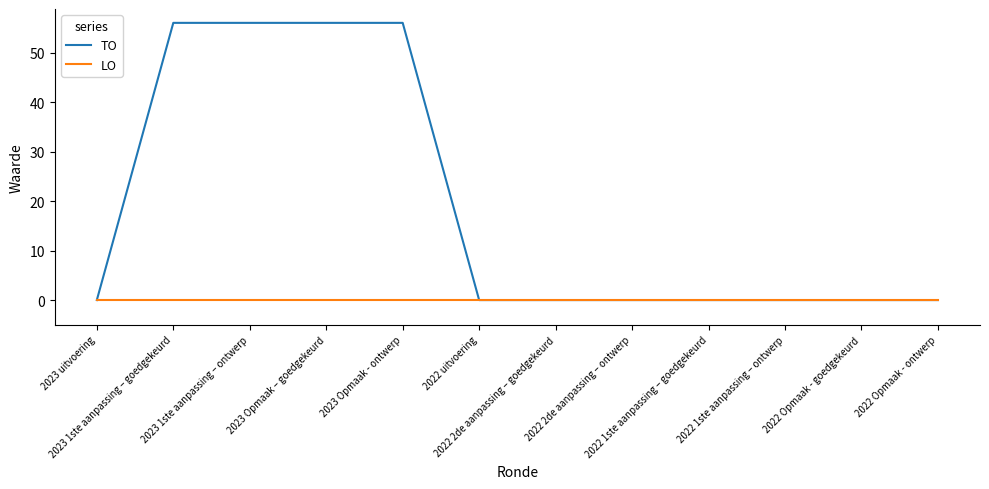

What is the difference between the maximum and second lowest values in the TO series?

56